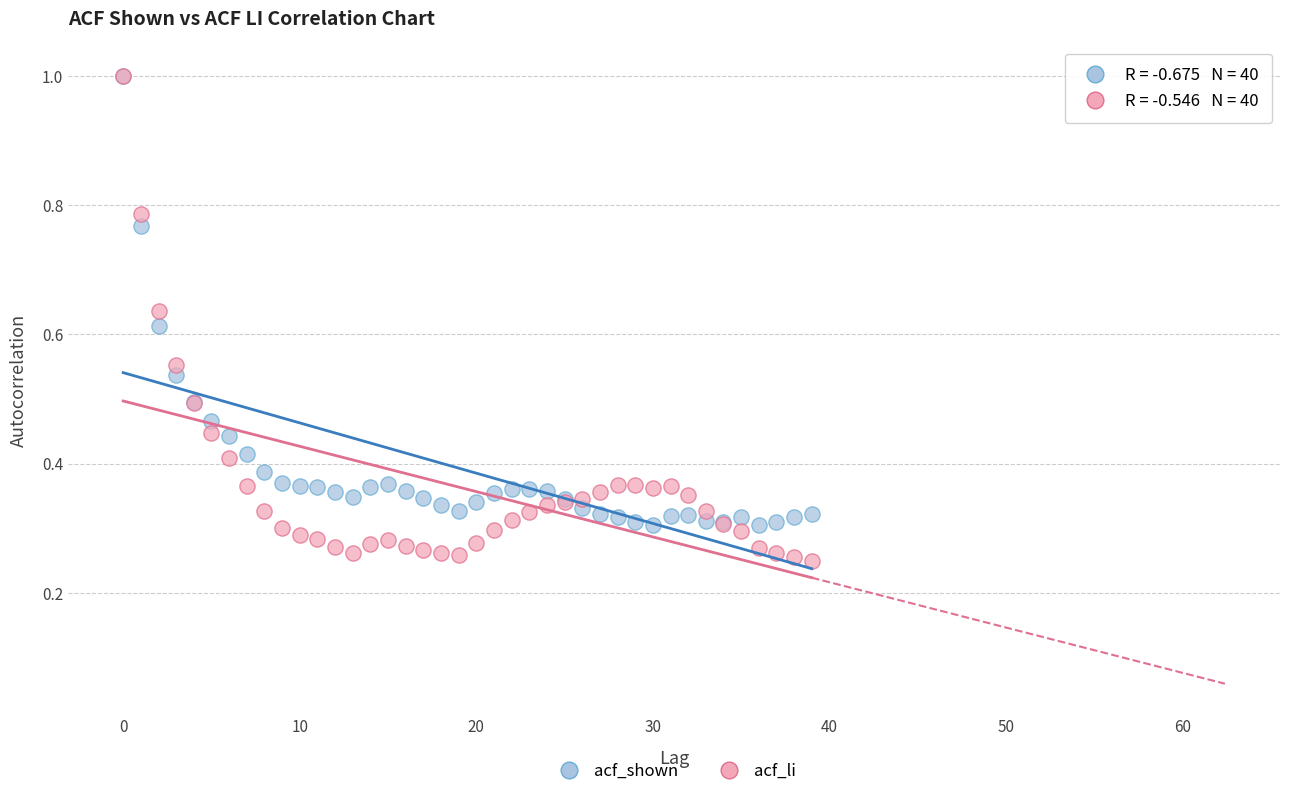

What are all the series names shown in the legend?

acf_shown, acf_li